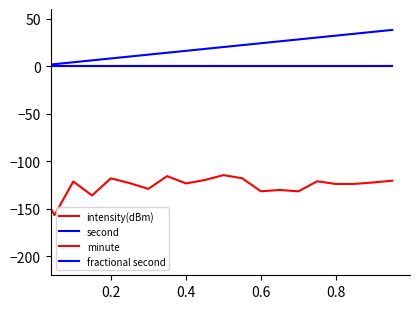

Reading right to left, extract all data points from this chart.

intensity(dBm): -120.5	-122.4	-123.9	-124.0	-121.2	-131.8	-130.3	-131.7	-118.0	-114.7	-119.9	-123.4	-115.7	-129.2	-123.1	-118.1	-136.1	-121.4	-156.8	-122.0
second: 38.0	36.0	34.0	32.0	30.0	28.0	26.0	24.0	22.0	20.0	18.0	16.0	14.0	12.0	10.0	8.0	6.0	4.0	2.0	0.0
minute: 0.0	0.0	0.0	0.0	0.0	0.0	0.0	0.0	0.0	0.0	0.0	0.0	0.0	0.0	0.0	0.0	0.0	0.0	0.0	0.0
fractional second: 0.0	0.0	0.0	0.0	0.0	0.0	0.0	0.0	0.0	0.0	0.0	0.0	0.0	0.0	0.0	0.0	0.0	0.0	0.0	0.0